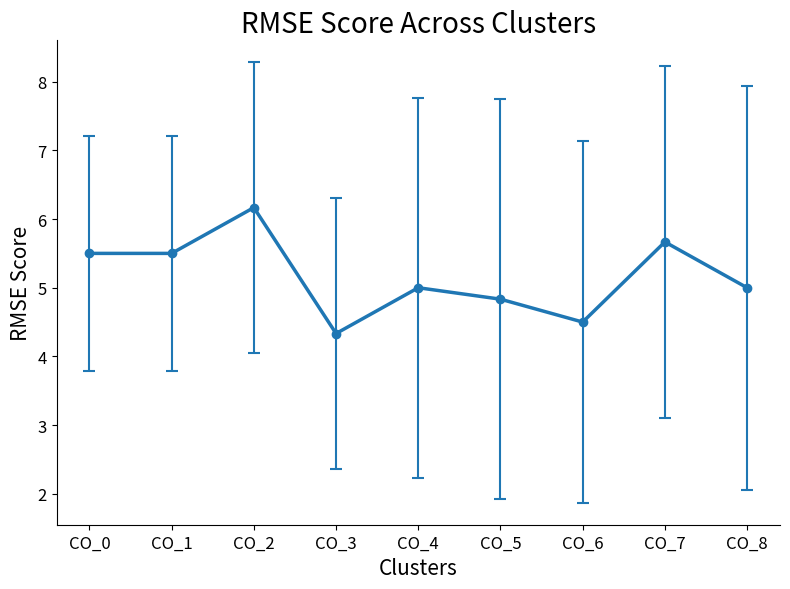

Reading right to left, extract all data points from this chart.

CO_8=5.0	CO_7=5.7	CO_6=4.5	CO_5=4.8	CO_4=5.0	CO_3=4.3	CO_2=6.2	CO_1=5.5	CO_0=5.5